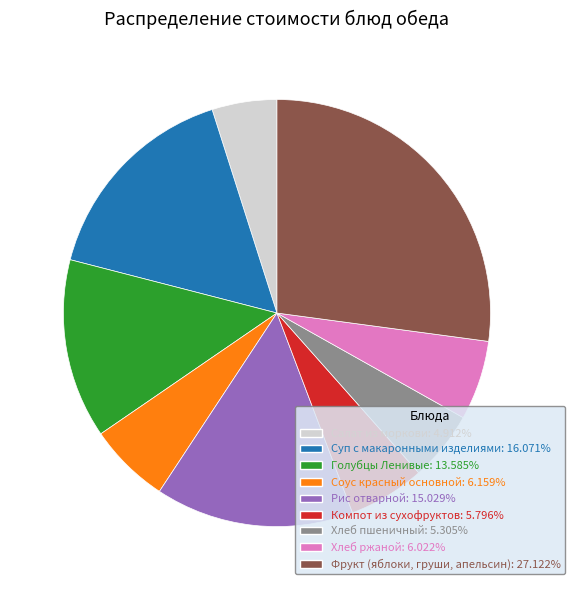

Is there any slice that represents more than half of the pie?

No